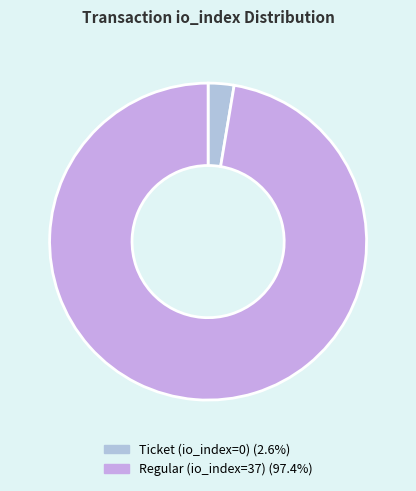

Which slice represents more than half of the pie?

Regular (io_index=37)